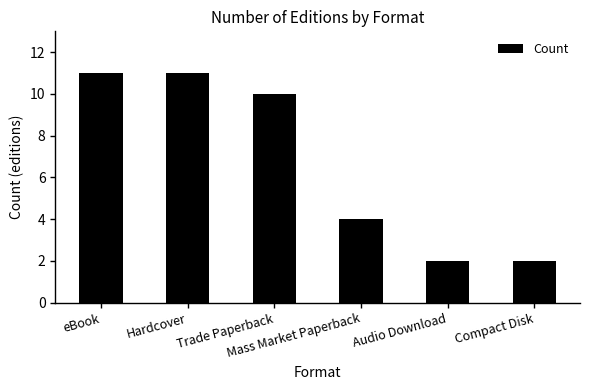

Reading left to right, extract all data points from this chart.

11	11	10	4	2	2